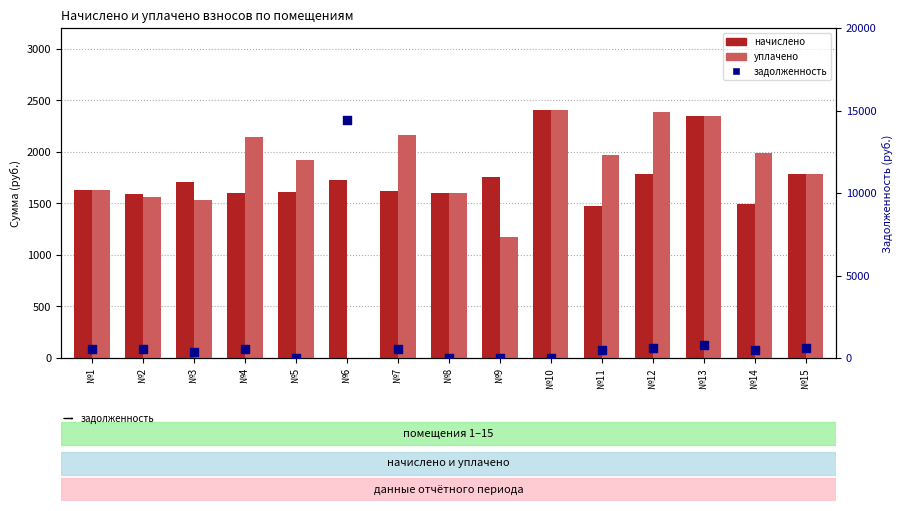

Which series reaches the minimum Y coordinate?

уплачено